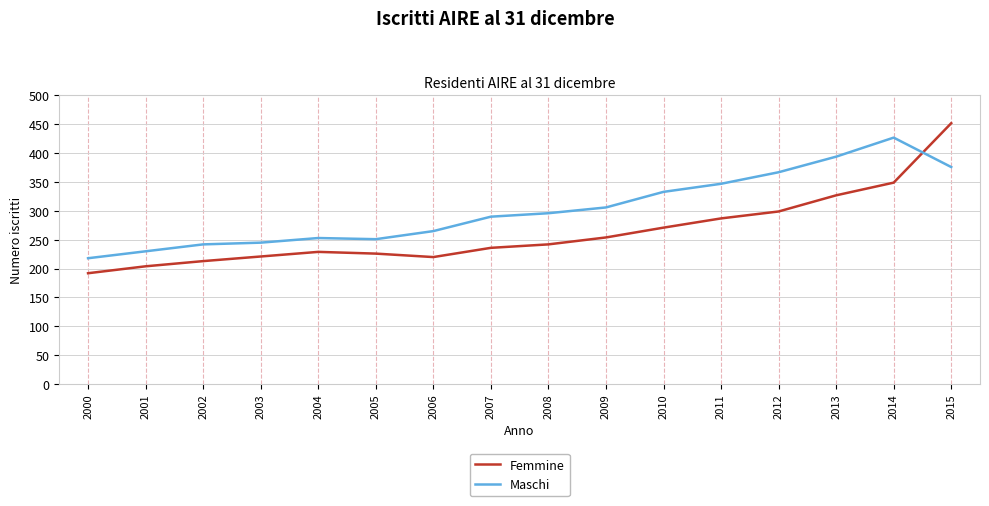

Which series has the widest spread of values?

Femmine